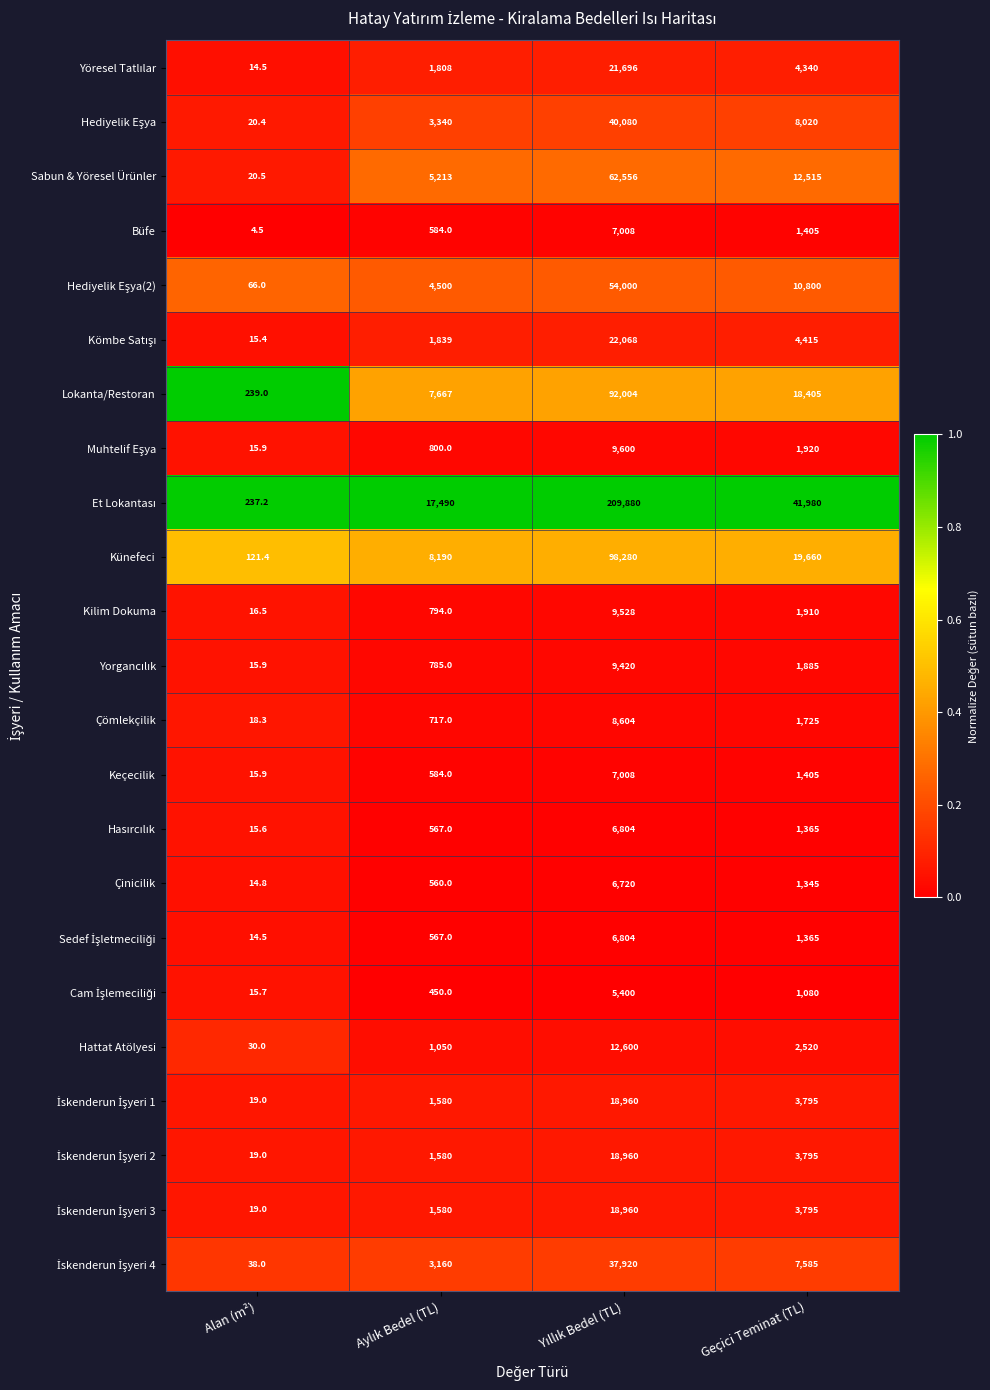

Is it true that Çinicilik equals 287.9 at Geçici Teminat (TL)?

False